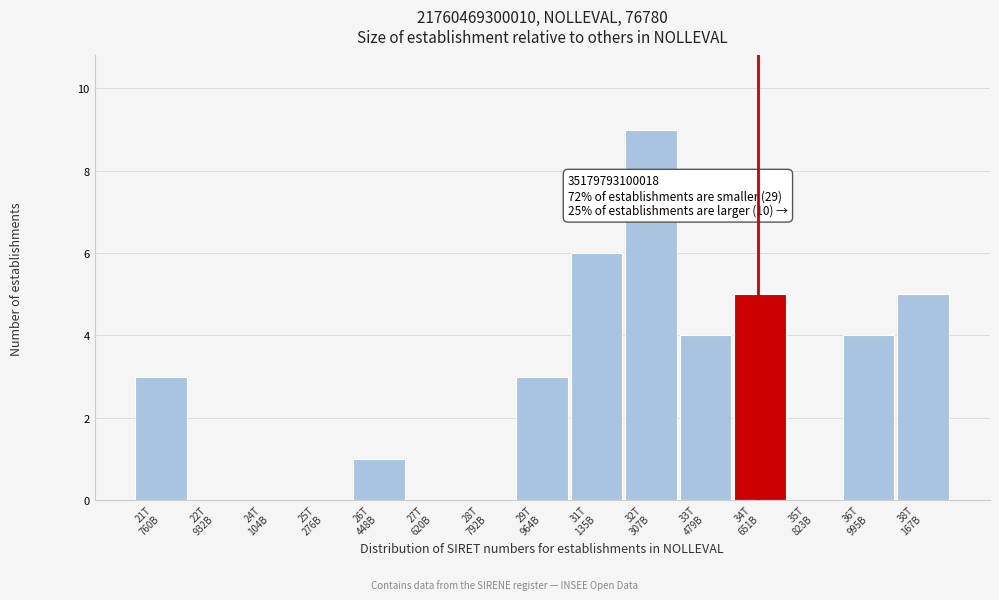

What is the sum of all values?

40